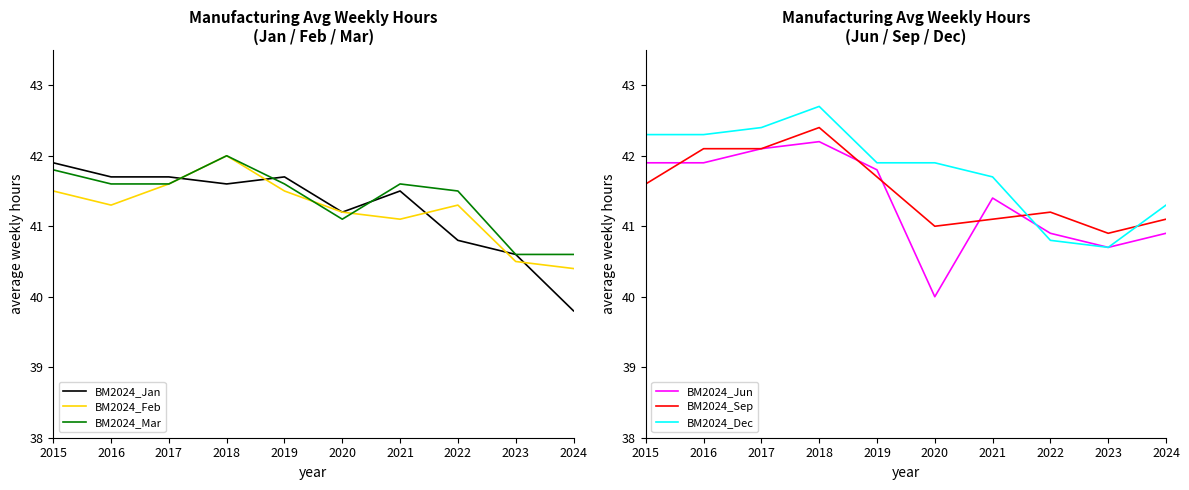

Does the chart have visible grid lines?

No